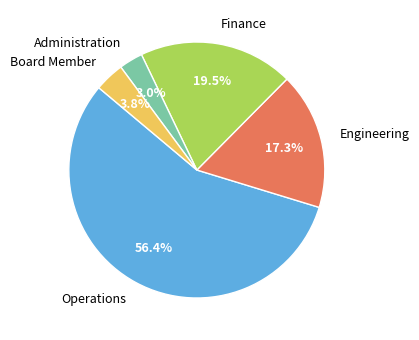

Which slice is the smallest?

Administration